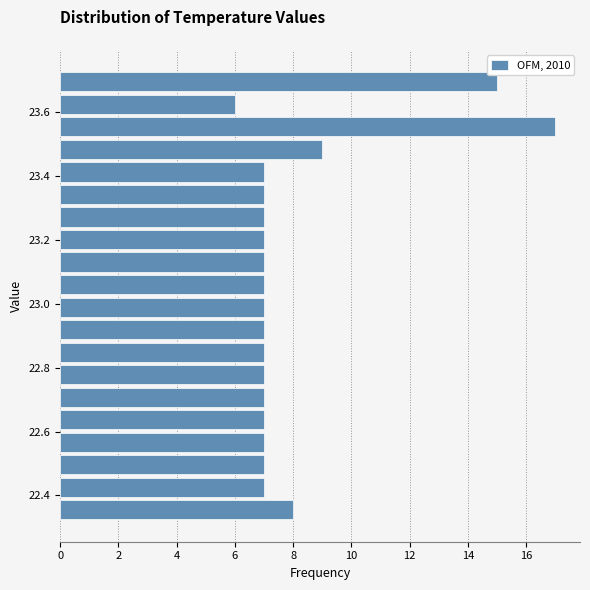

Around what value on the y-axis is the longest bar? Give the approximate position of its centre, as read against the axis.

23.56